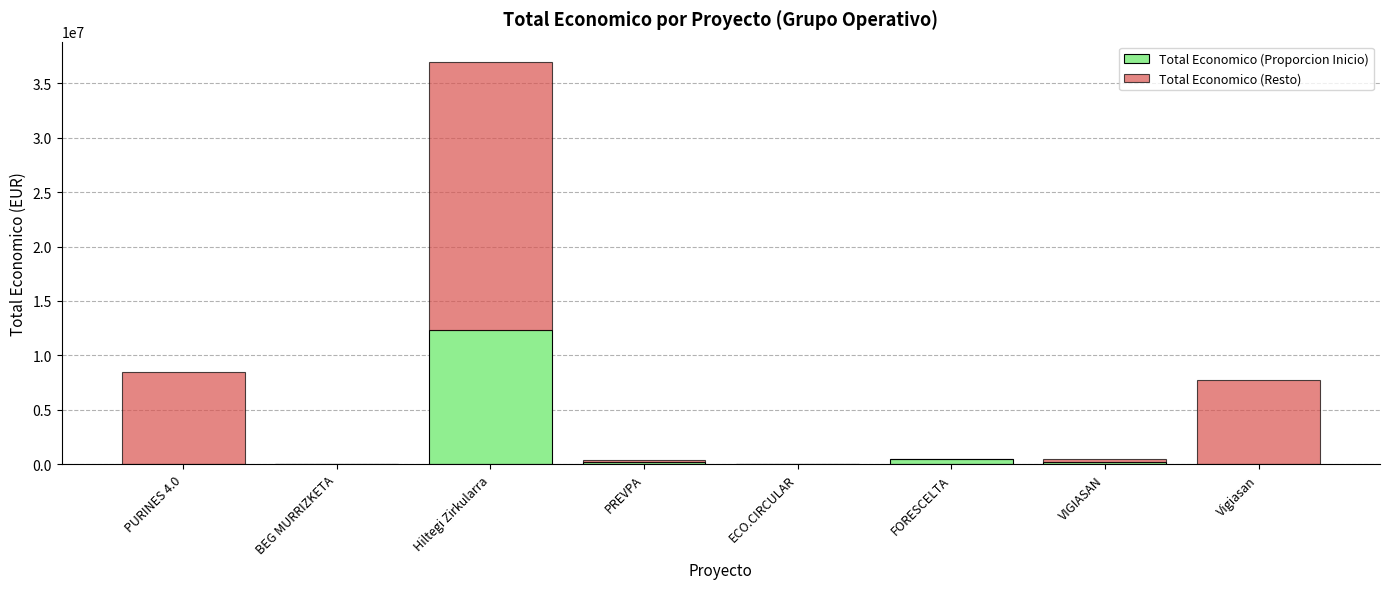

What is the total value across all series at Vigiasan?

7717171.0